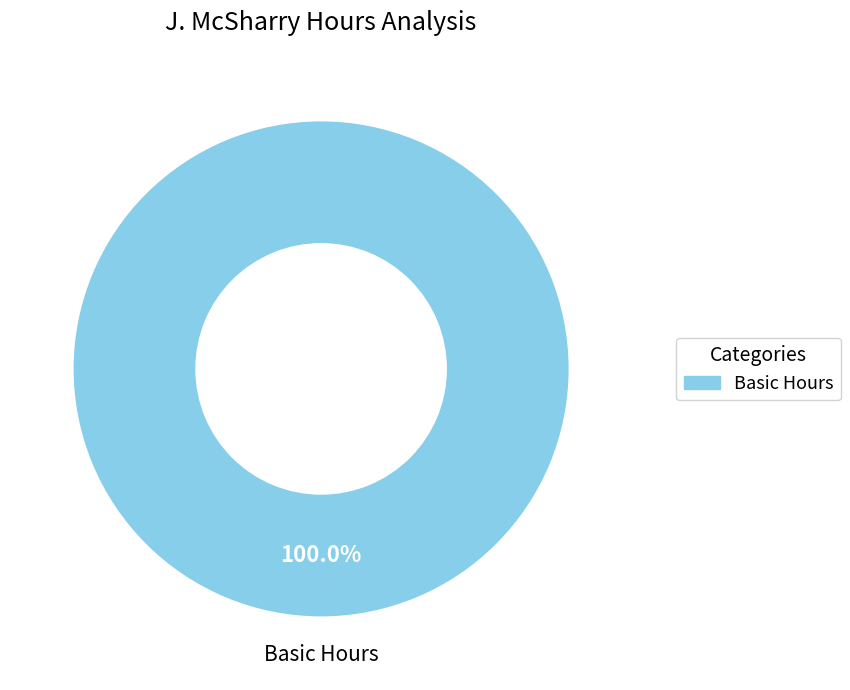

Is there any slice that represents more than half of the pie?

Yes